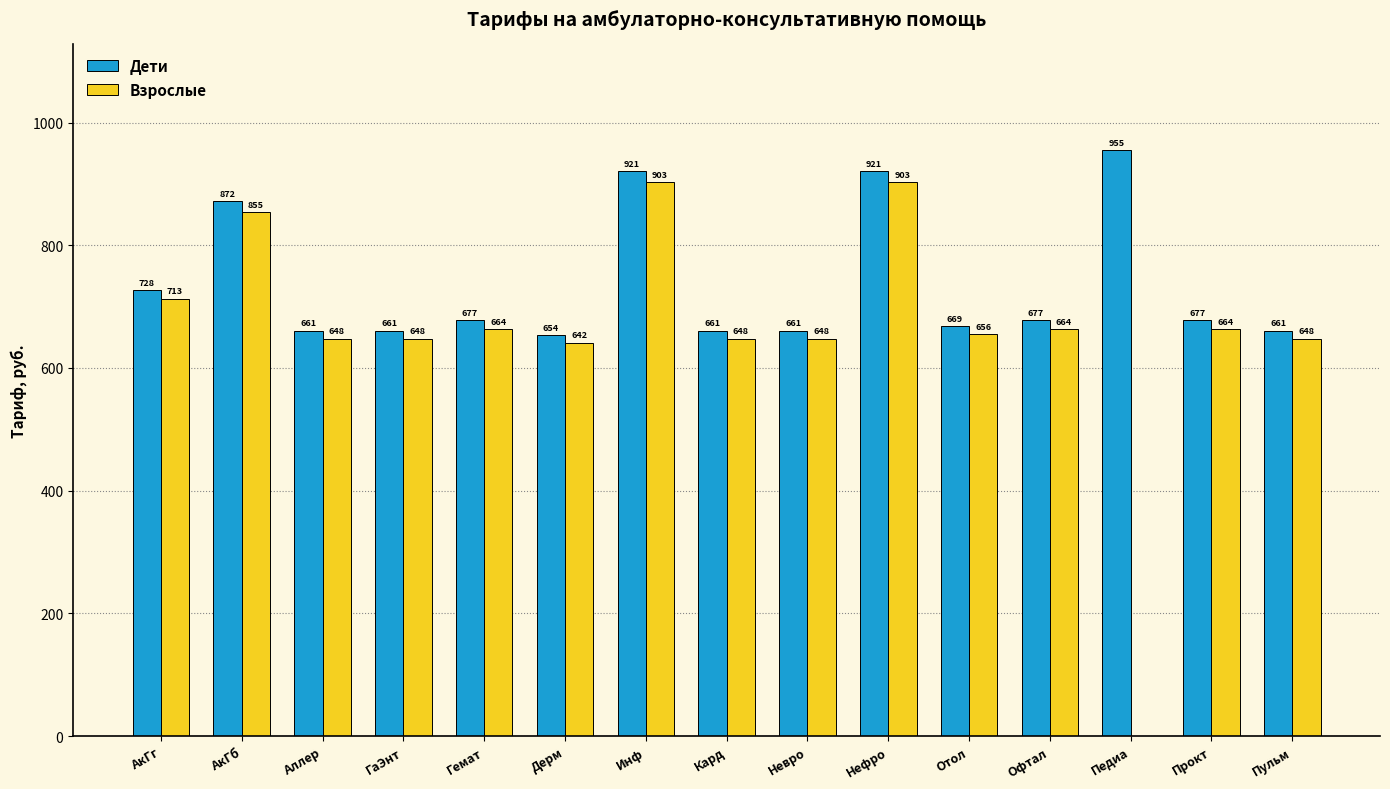

How many positive values does the Взрослые series have?

14